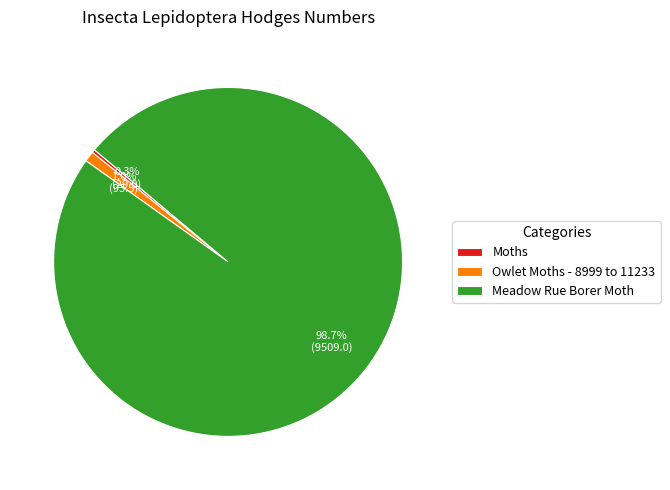

To the nearest percent, what percentage of the pie is Meadow Rue Borer Moth?

99%